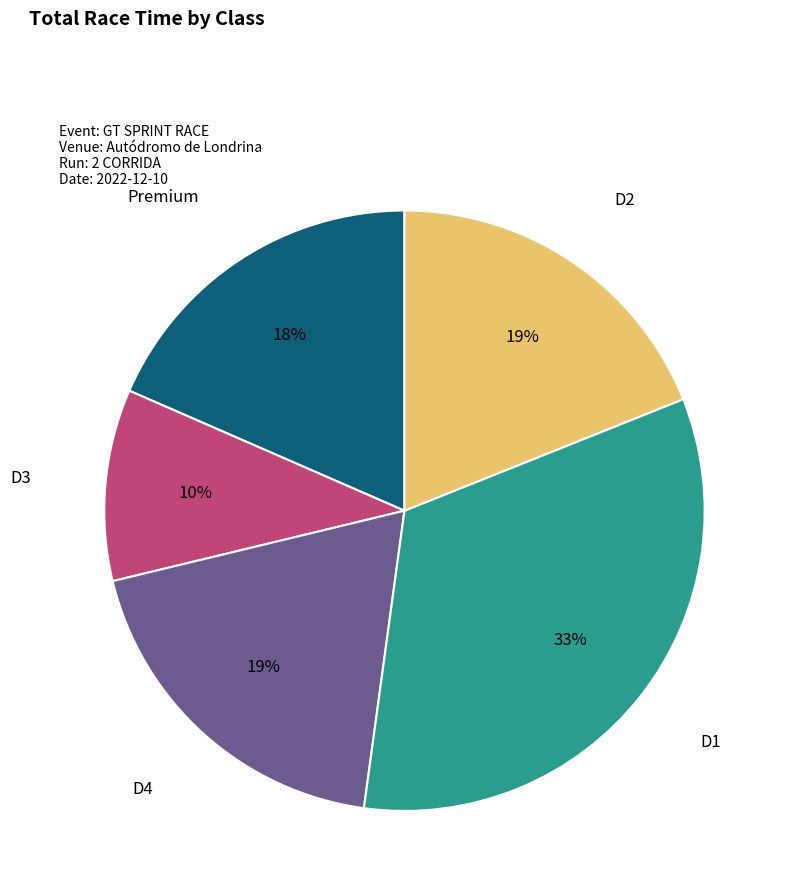

Is there a majority slice in this chart?

No